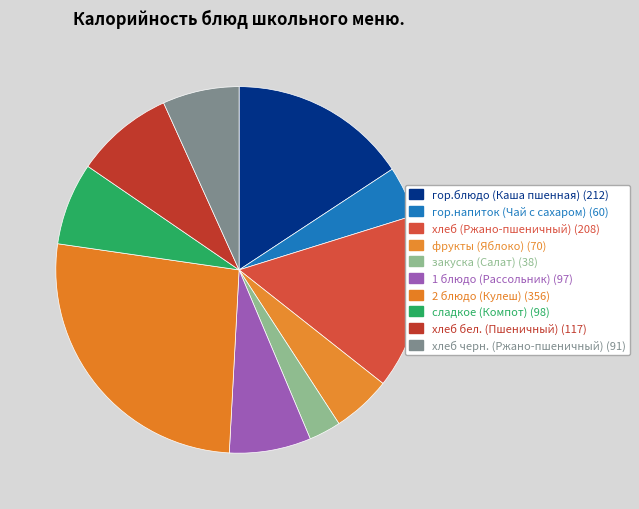

To the nearest percent, what is the difference between the сладкое (Компот) and хлеб (Ржано-пшеничный) slice percentages?

8%